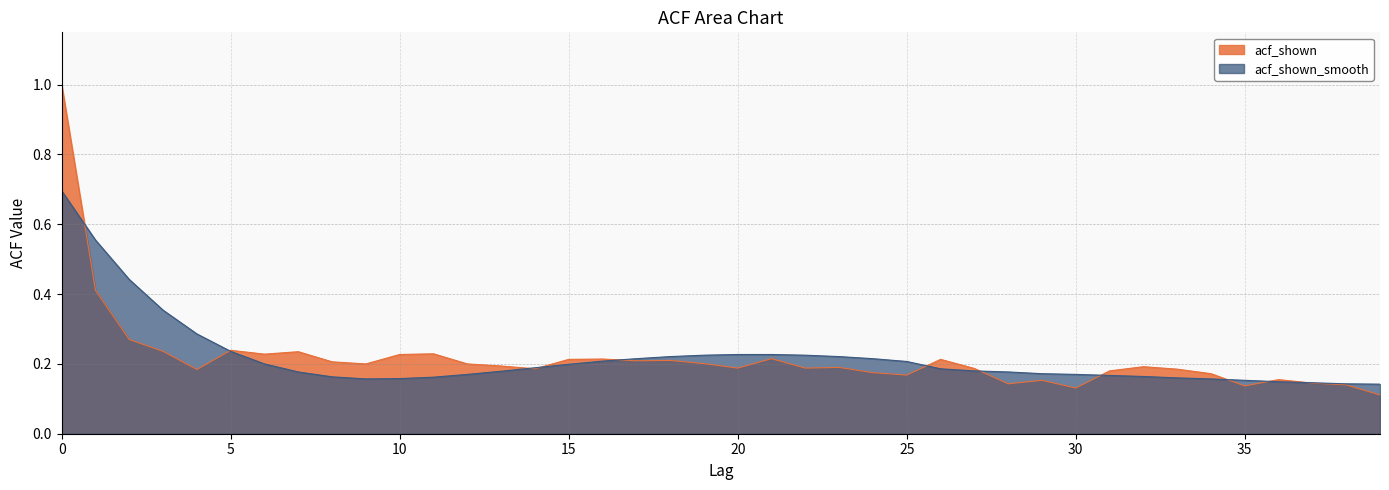

Reading left to right, transcribe all the data shown in this chart.

acf_shown: 0=1.0	1=0.4	2=0.3	3=0.2	4=0.2	5=0.2	6=0.2	7=0.2	8=0.2	9=0.2	10=0.2	11=0.2	12=0.2	13=0.2	14=0.2	15=0.2	16=0.2	17=0.2	18=0.2	19=0.2	20=0.2	21=0.2	22=0.2	23=0.2	24=0.2	25=0.2	26=0.2	27=0.2	28=0.1	29=0.2	30=0.1	31=0.2	32=0.2	33=0.2	34=0.2	35=0.1	36=0.2	37=0.1	38=0.1	39=0.1
acf_shown_smooth: 0=0.7	1=0.6	2=0.4	3=0.4	4=0.3	5=0.2	6=0.2	7=0.2	8=0.2	9=0.2	10=0.2	11=0.2	12=0.2	13=0.2	14=0.2	15=0.2	16=0.2	17=0.2	18=0.2	19=0.2	20=0.2	21=0.2	22=0.2	23=0.2	24=0.2	25=0.2	26=0.2	27=0.2	28=0.2	29=0.2	30=0.2	31=0.2	32=0.2	33=0.2	34=0.2	35=0.2	36=0.1	37=0.1	38=0.1	39=0.1